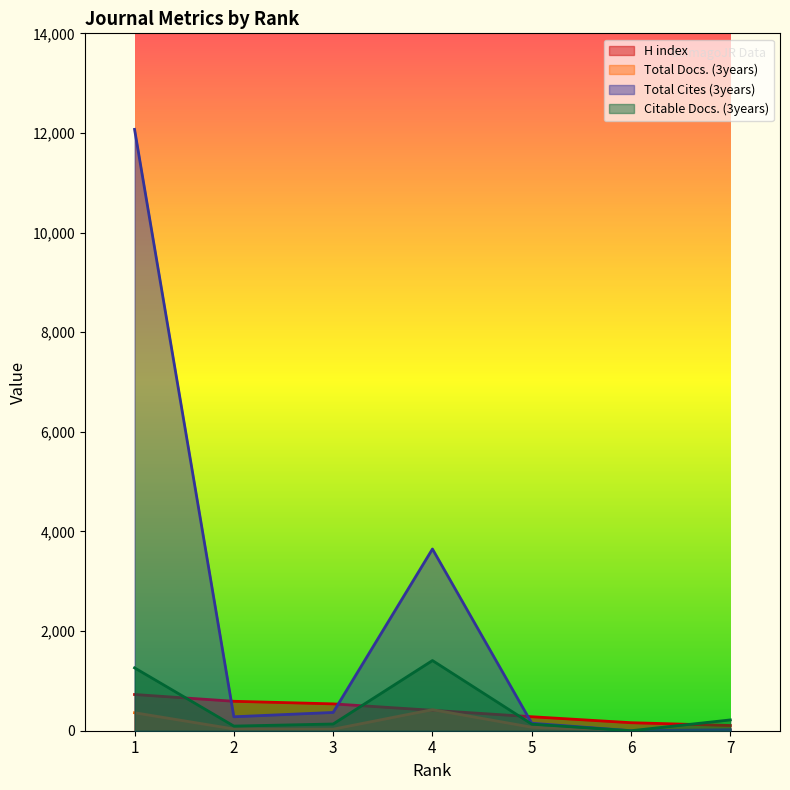

Which label corresponds to the smallest value in the chart?

6